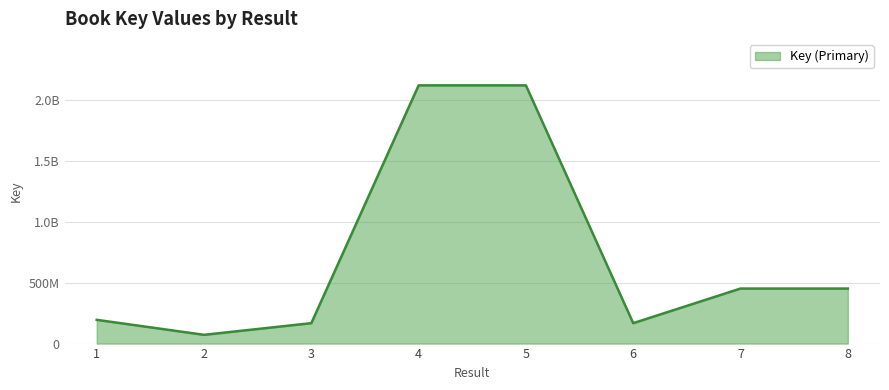

Does the chart have visible grid lines?

Yes